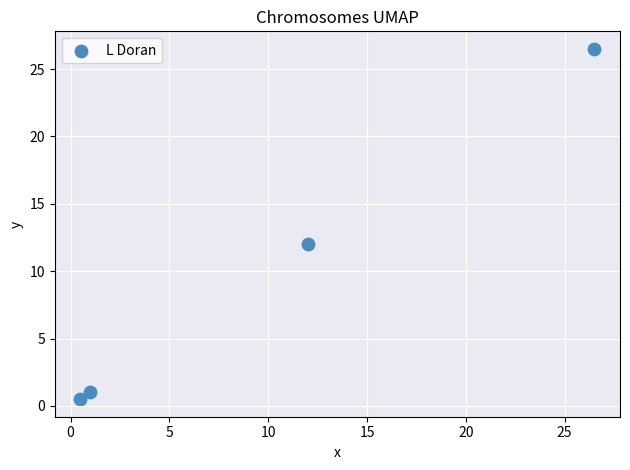

What is the range of Y values (max minus min)?

26.0